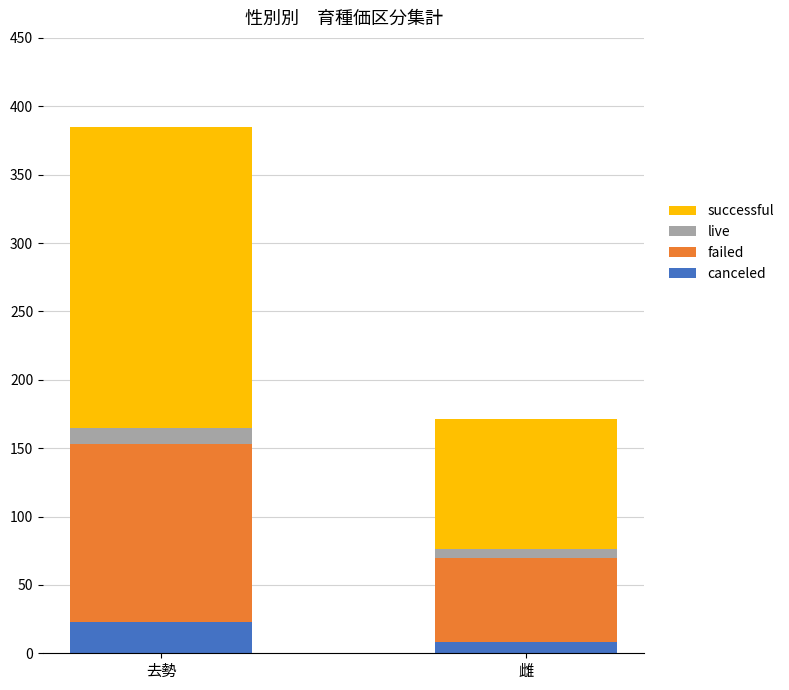

Which category has the lowest value in the canceled series?

雌